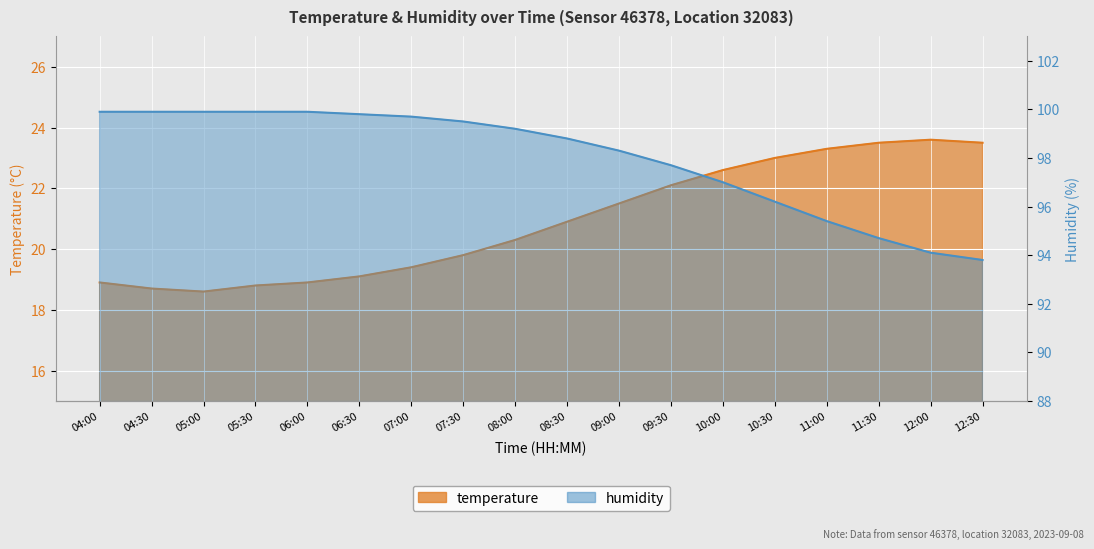

At how many categories does at least one series exceed 85?

18